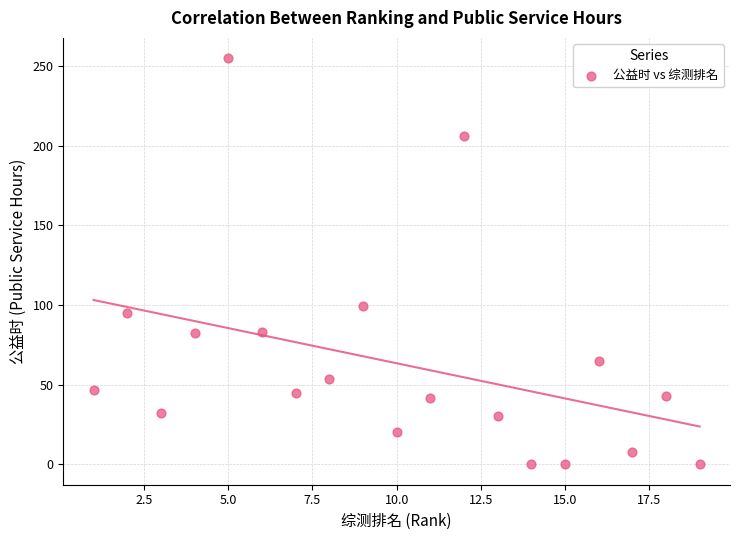

What Y value in the scatter plot is closest to 127?

99.5